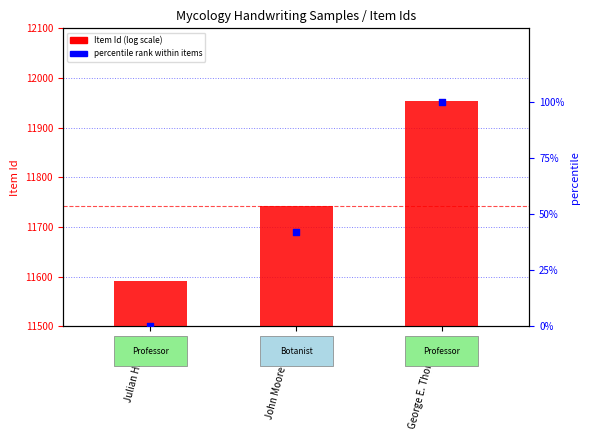

Which series reaches the maximum Y coordinate?

Item Id